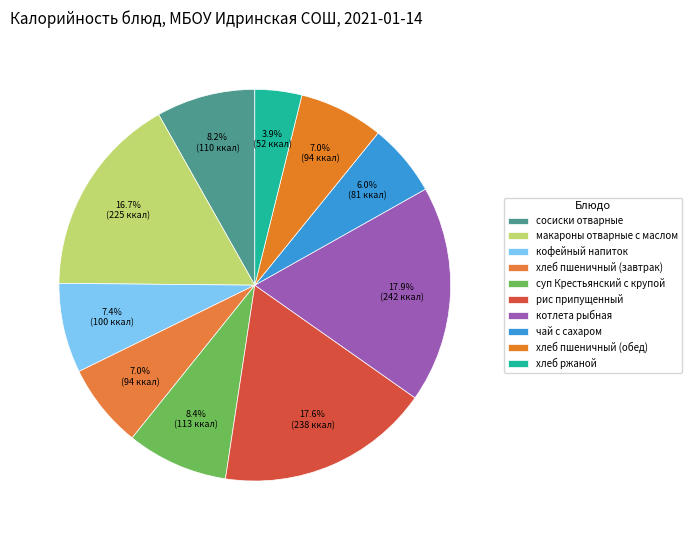

How many slices are in this pie chart?

10